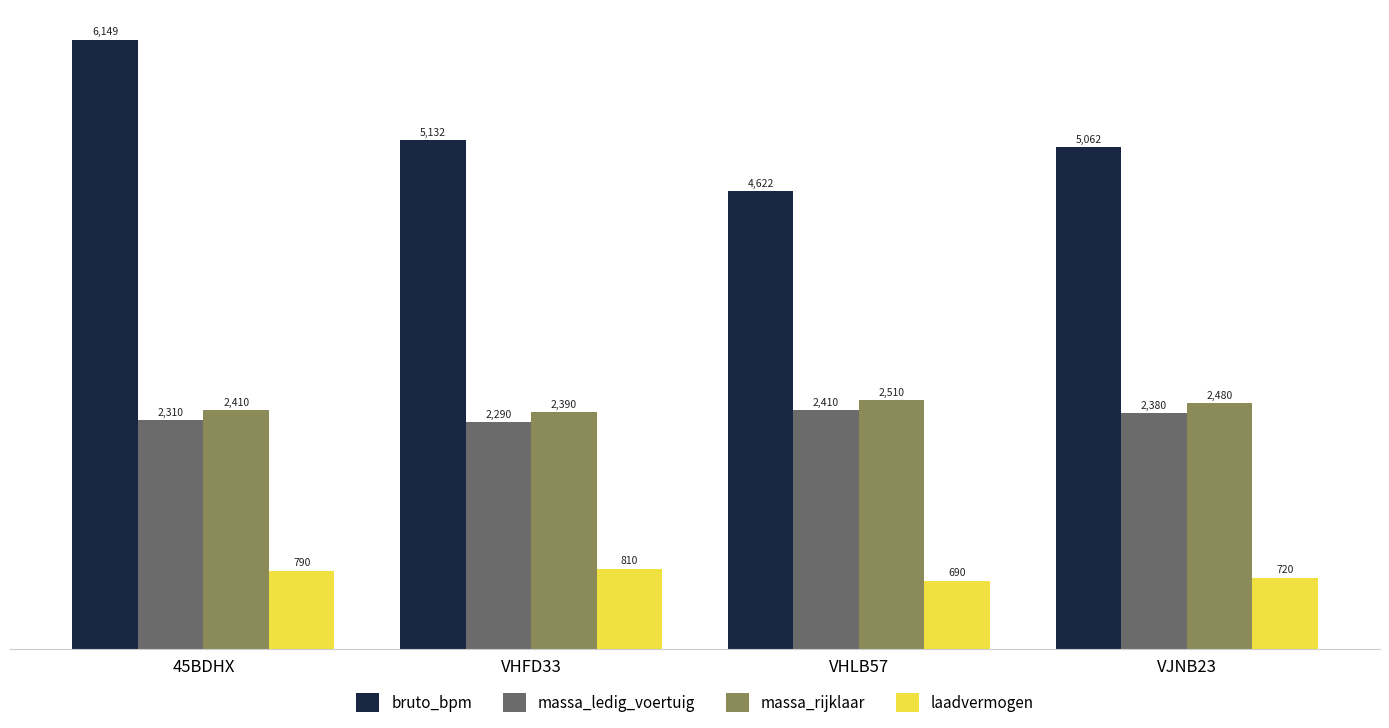

Reading left to right, what are all the values shown in this chart?

bruto_bpm: 6149	5132	4622	5062
massa_ledig_voertuig: 2310	2290	2410	2380
massa_rijklaar: 2410	2390	2510	2480
laadvermogen: 790	810	690	720